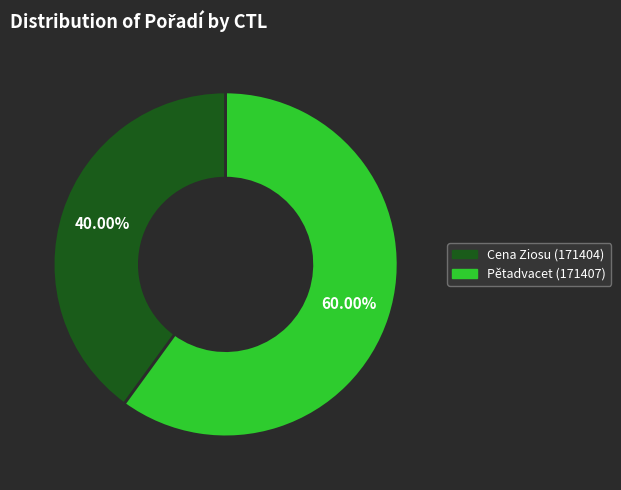

To the nearest percent, what percentage of the pie is Pětadvacet (171407)?

60%